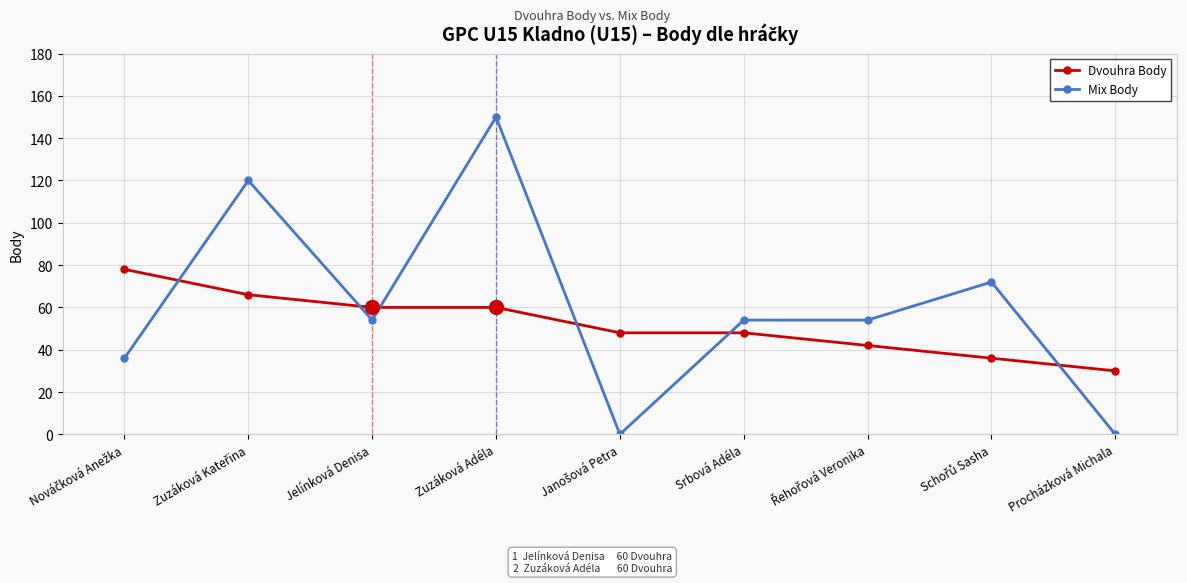

What are all the series names shown in the legend?

Dvouhra Body, Mix Body